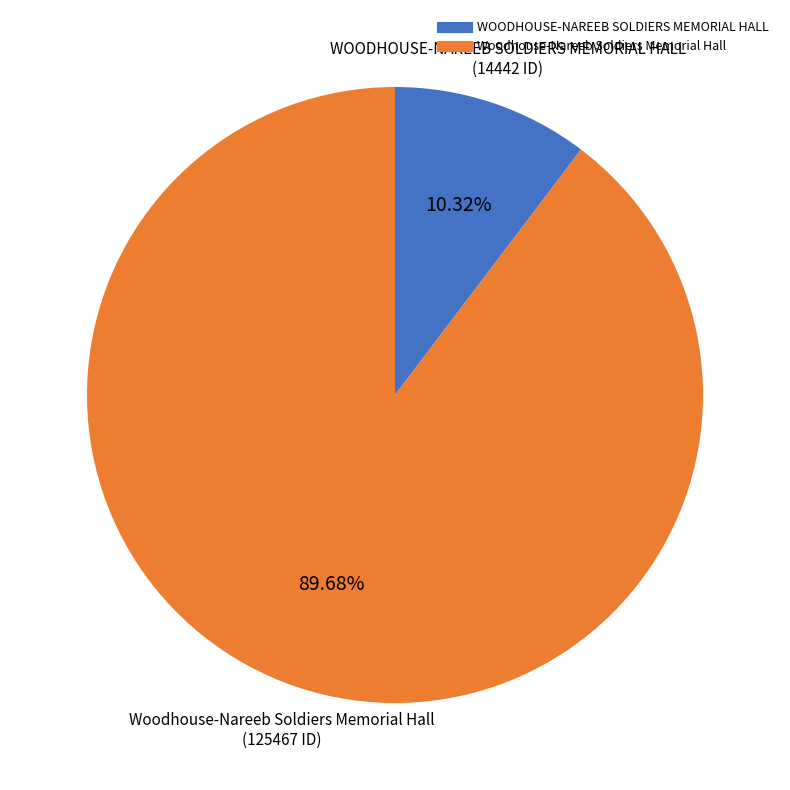

Is there a majority slice in this chart?

Yes